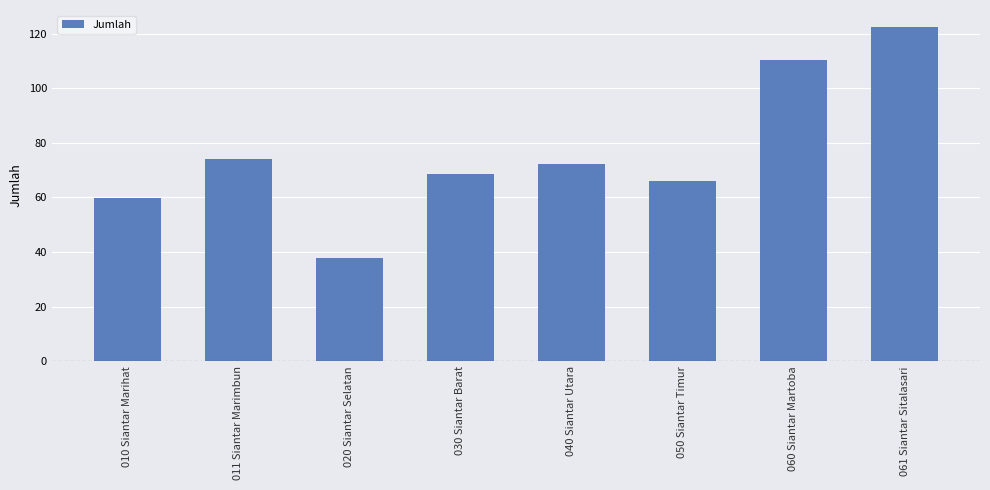

Is it true that the value at 060 Siantar Martoba is 68.2?

False